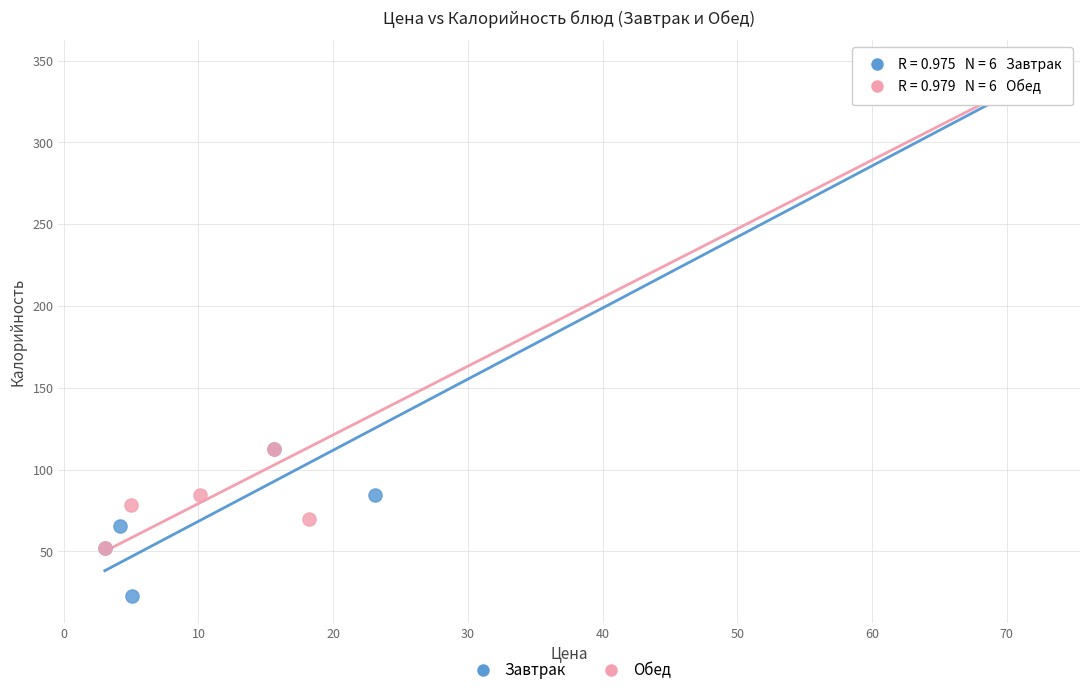

Which series has the largest Y range (max minus min)?

Завтрак